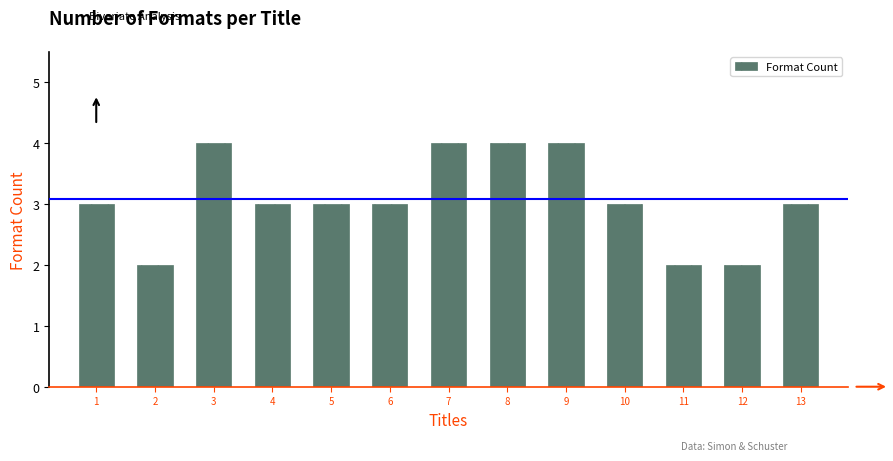

What is the value of the 7th bar from the left?

4